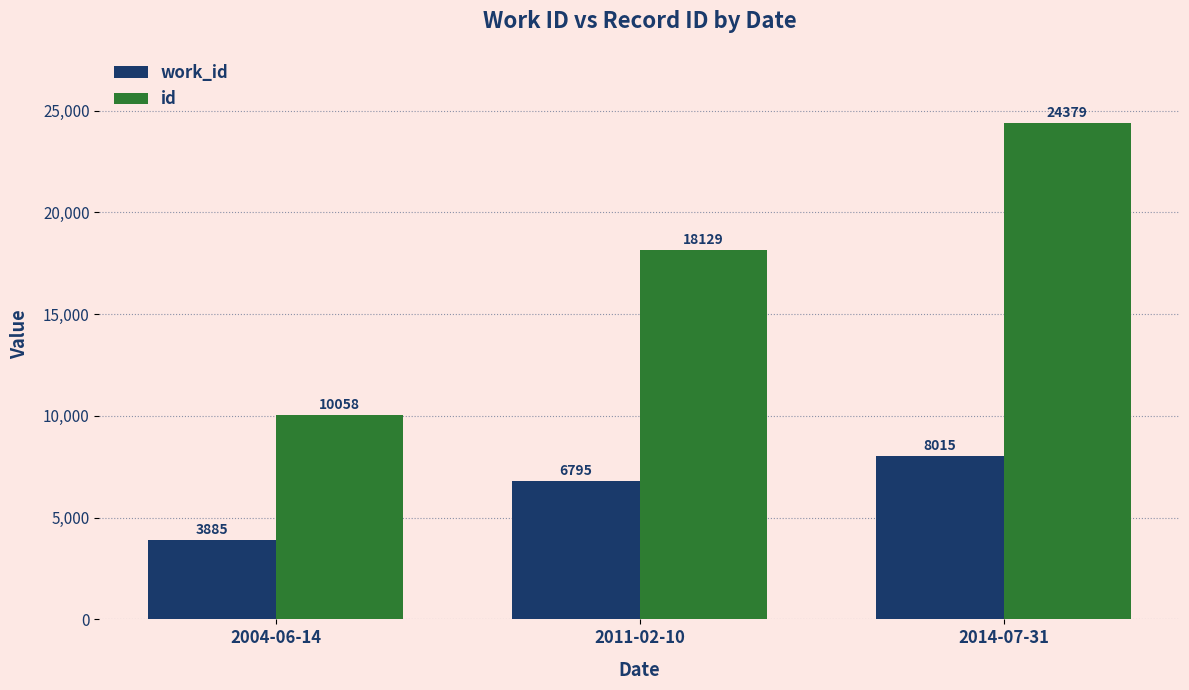

Between 2011-02-10 and 2014-07-31, which series saw the biggest shift?

id